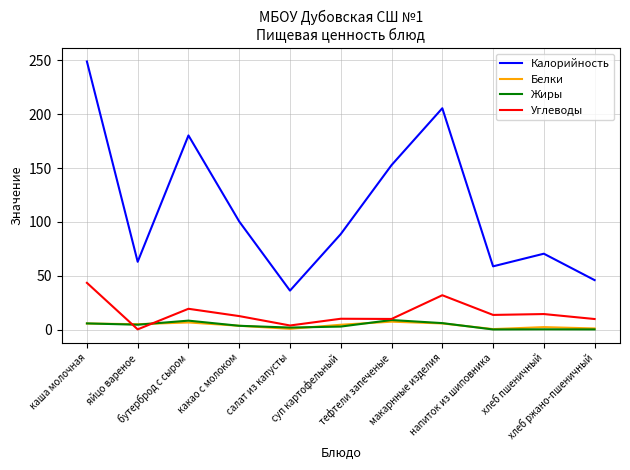

What is the highest value of the Белки series?

7.4